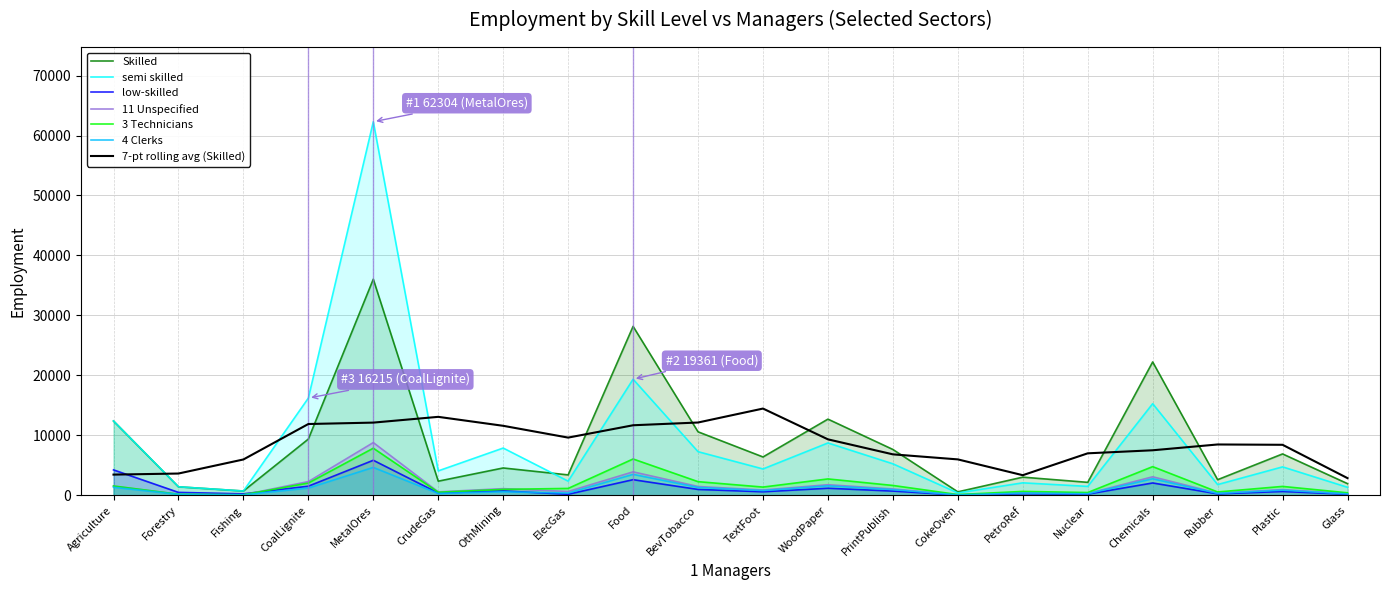

What is the average value of the Skilled series?

8762.0